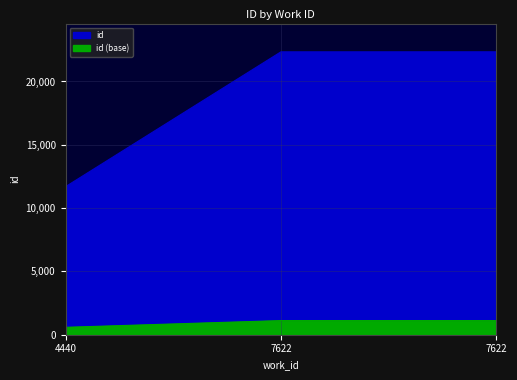

What is the sum of all values?

56371